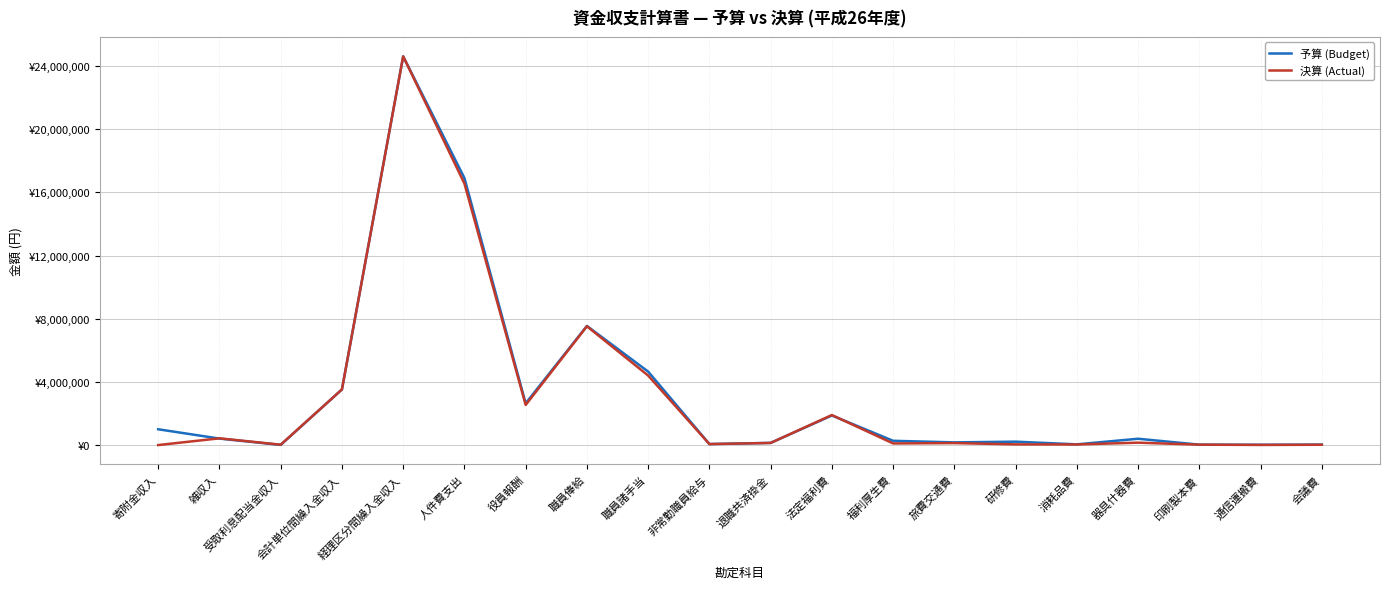

Reading right to left, list all the values displayed in this chart.

予算 (Budget): 30000	20000	25000	400000	45000	215000	170000	270000	1873000	137280	63000	4653000	7543600	2640000	16909880	24616995	3521645	10000	410000	1000000
決算 (Actual): 19518	7439	24923	151472	37562	42612	124960	102922	1901597	134100	62625	4401017	7522800	2540000	16562139	24616995	3521645	23029	426494	0